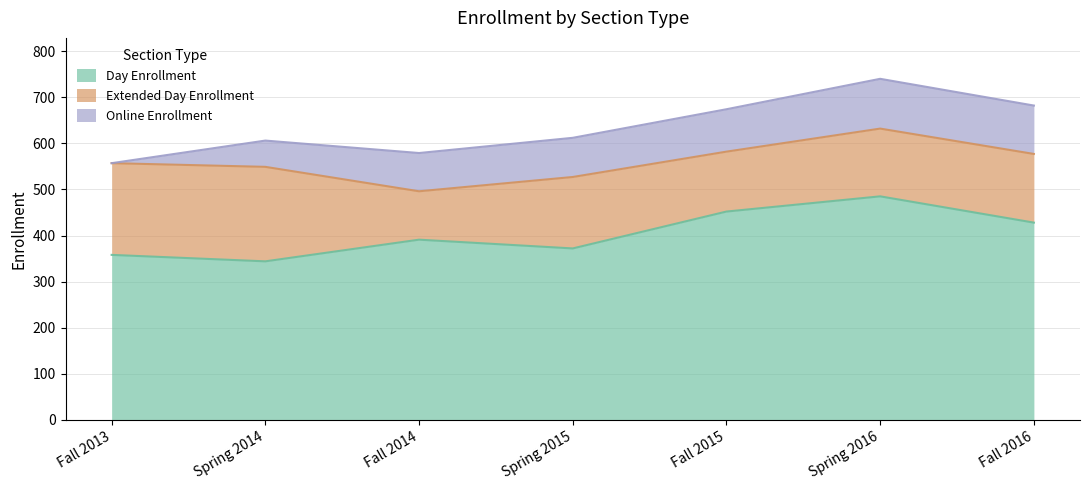

What is the label of the 2nd point from the right?

Spring 2016